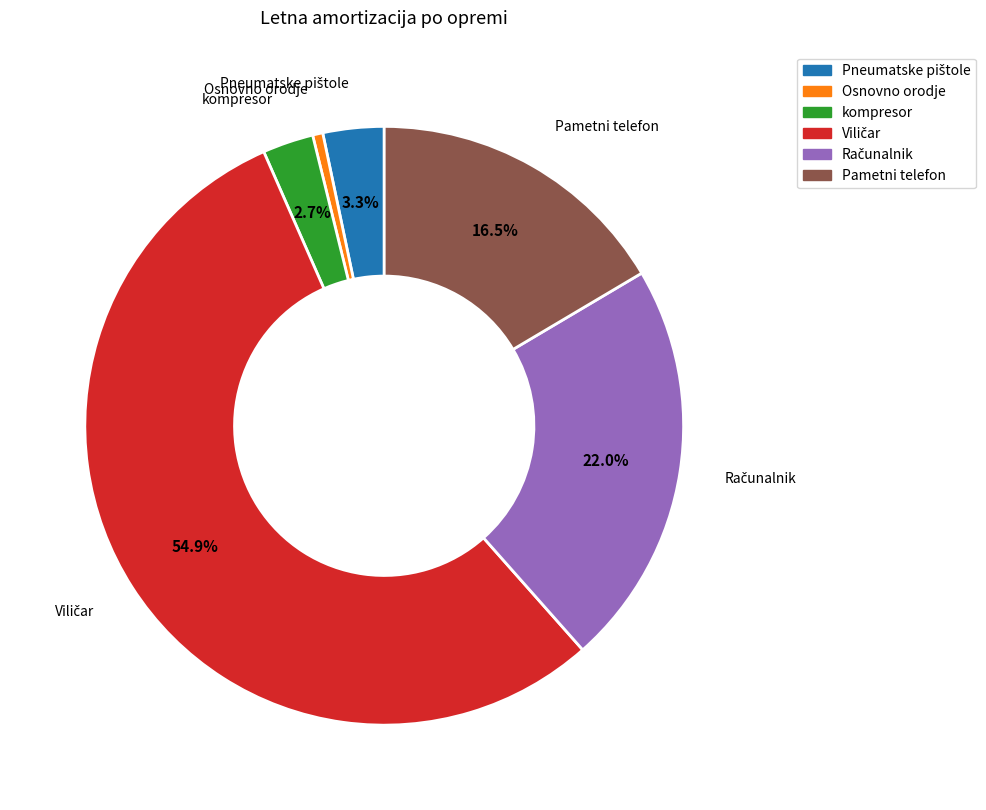

Which category has the smallest portion of the pie?

Osnovno orodje